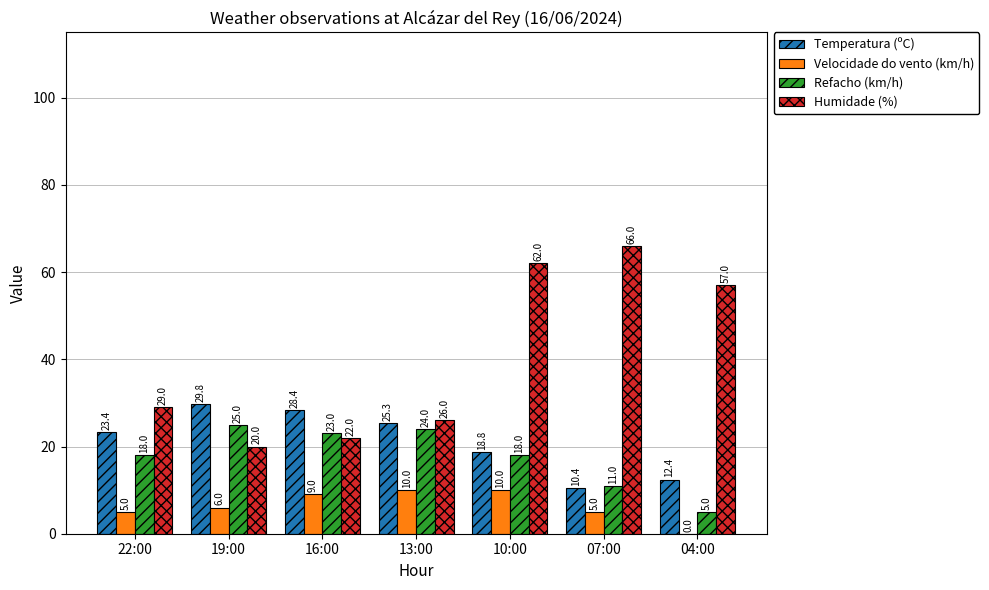

Which series changed the most between 13:00 and 04:00?

Humidade (%)